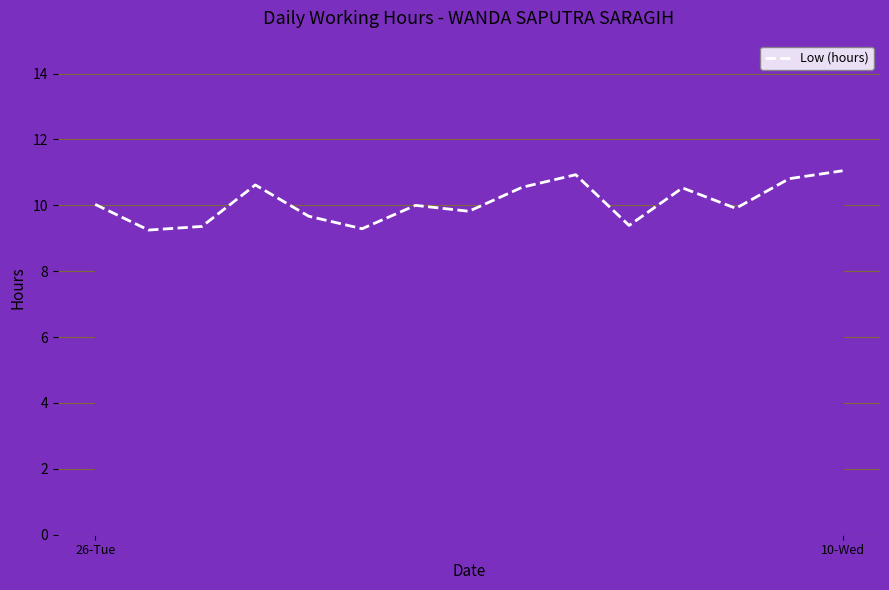

What is the greatest value displayed?

11.1